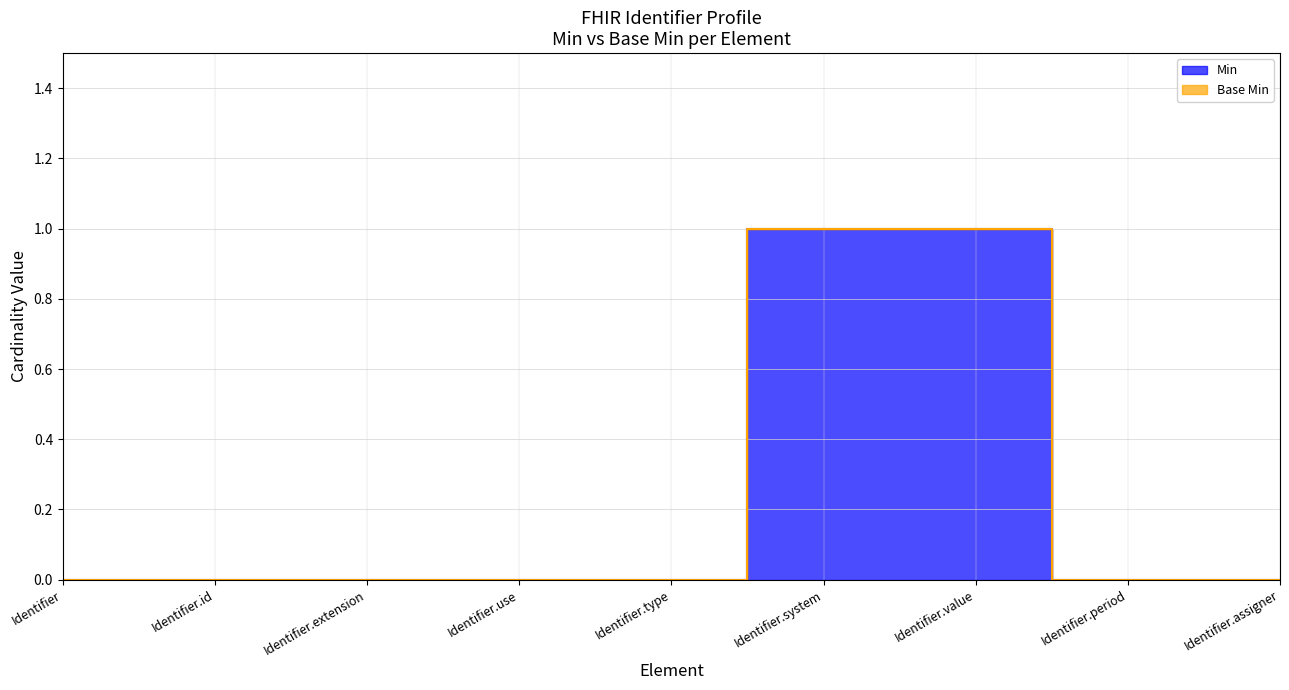

What is the greatest value displayed?

1